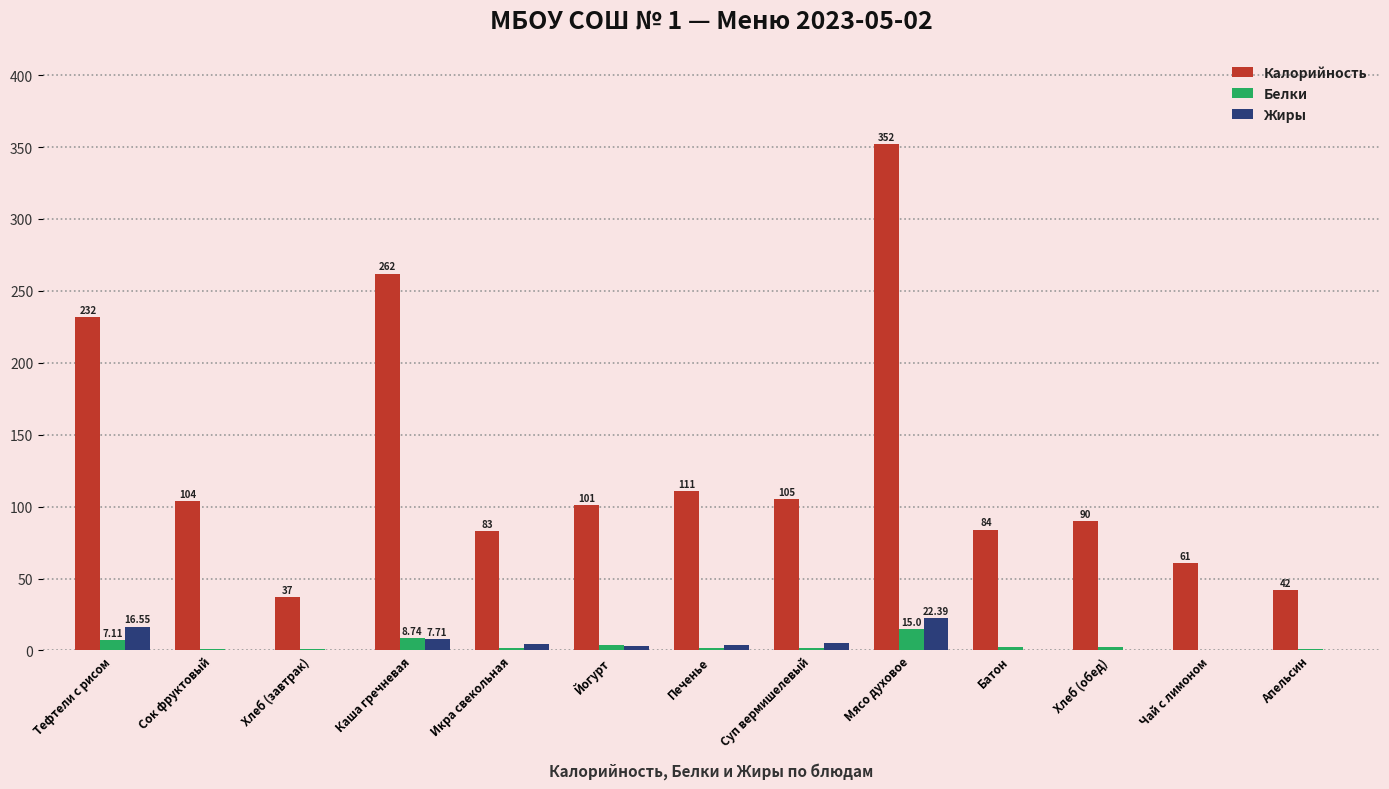

Is the value of Белки at Суп вермишелевый greater than the value of Калорийность at Икра свекольная?

No